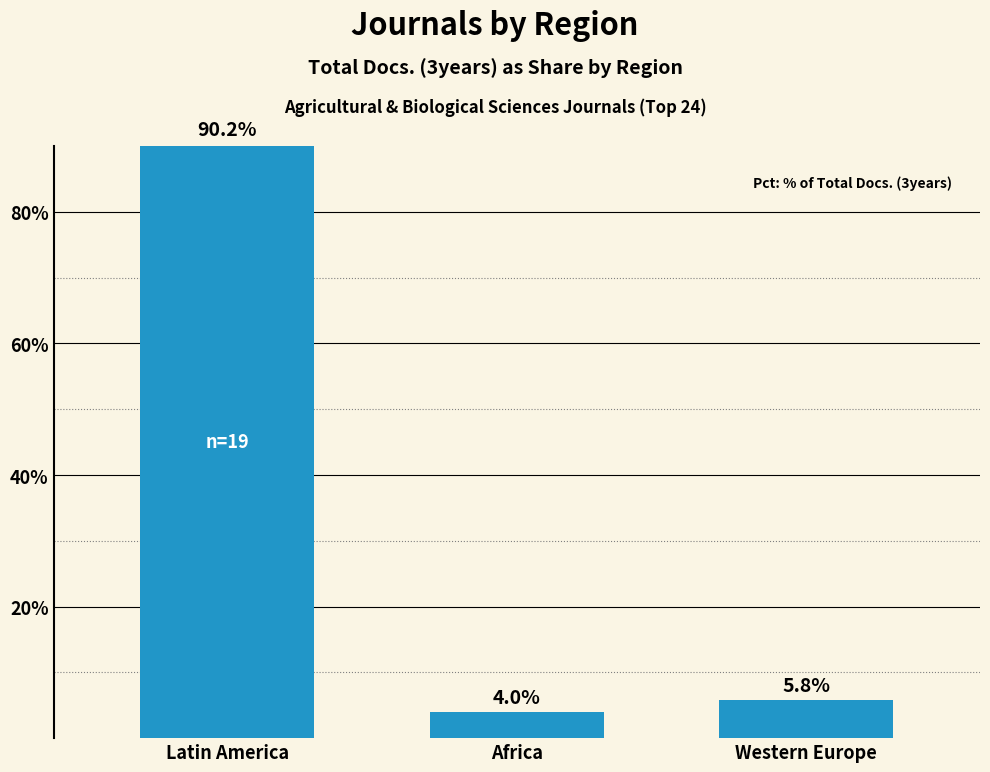

What is the sum of the values at Africa and Latin America?

94.2